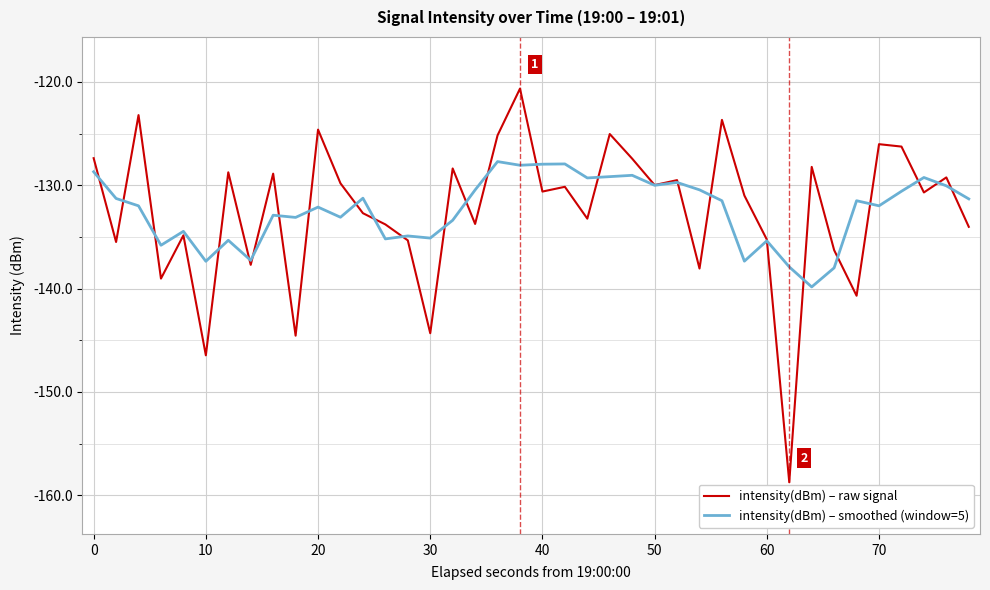

Which series has the largest range (max minus min)?

intensity(dBm) – raw signal